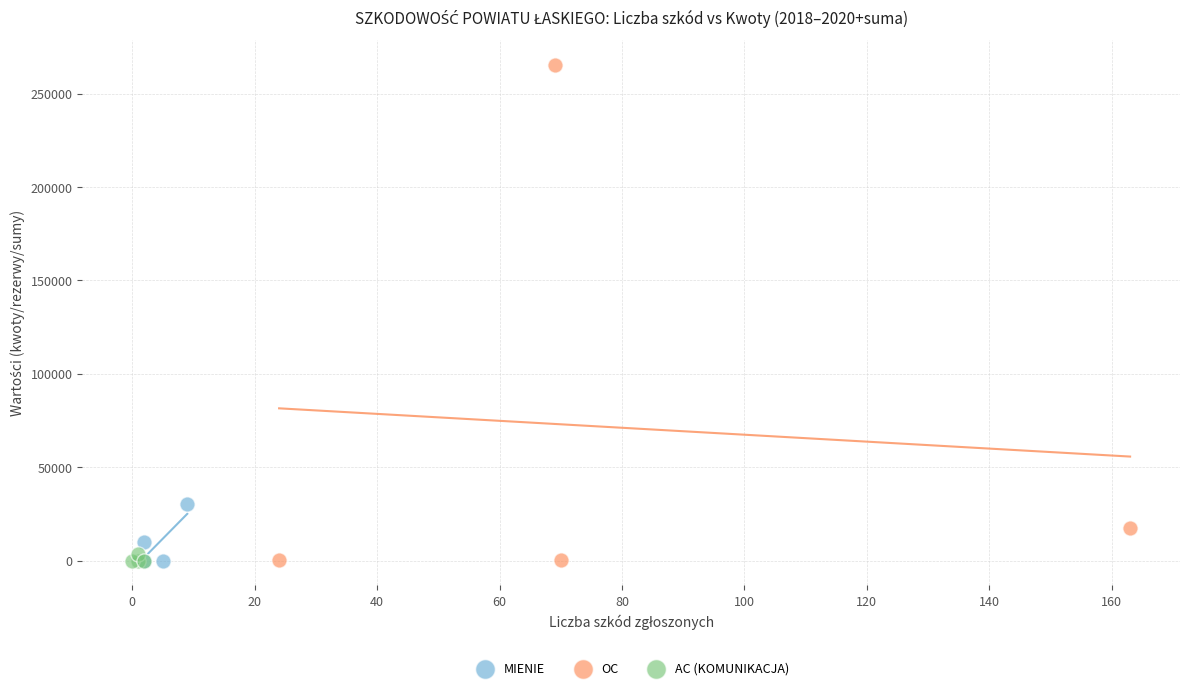

Which series reaches the maximum Y coordinate?

OC